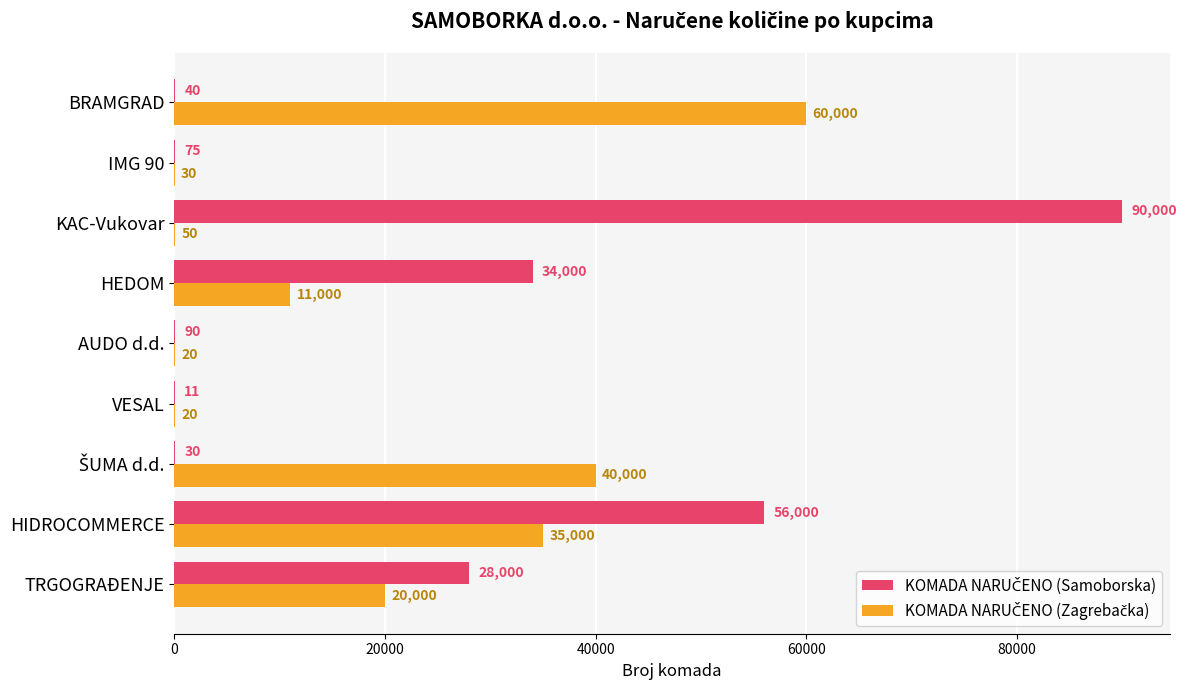

Which label corresponds to the largest value in the chart?

KAC-Vukovar